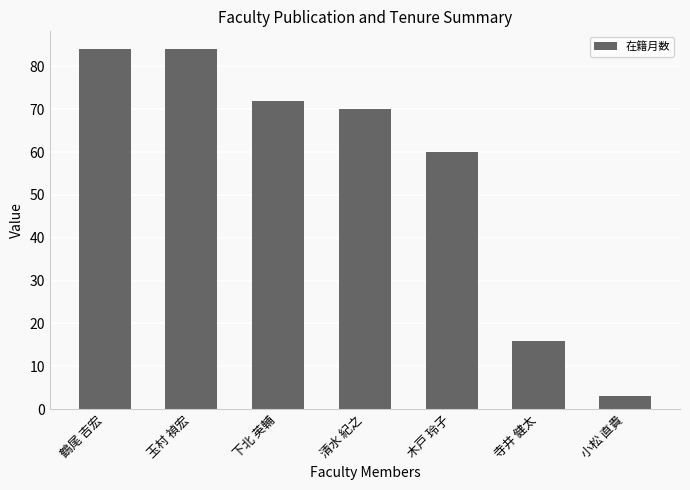

How many bars are there in total?

7